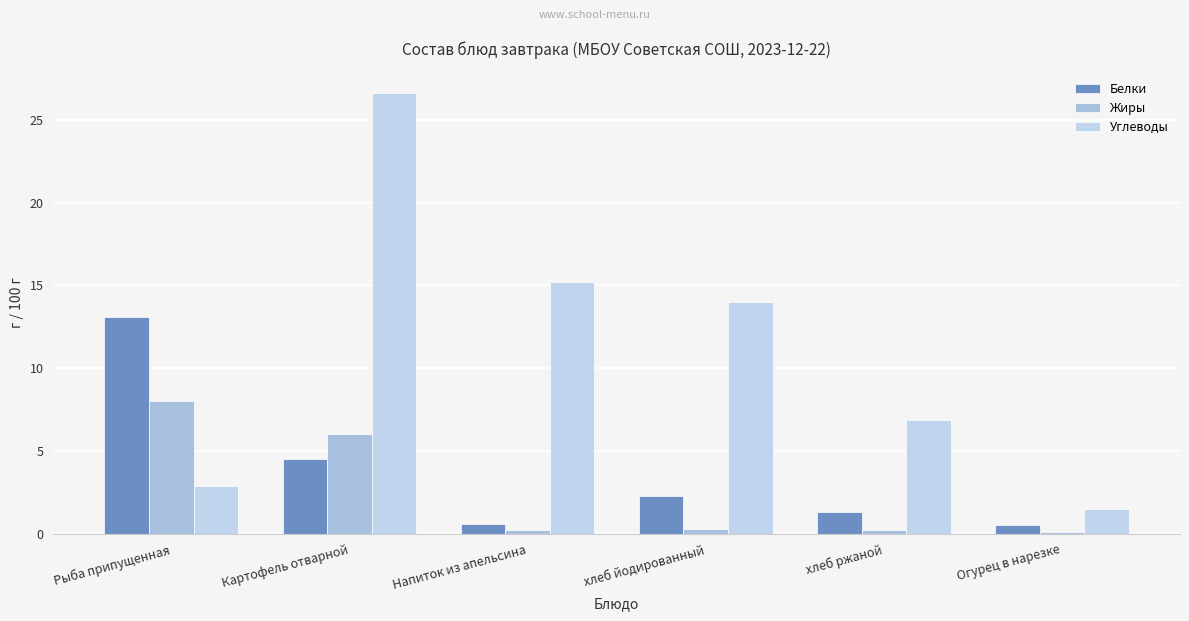

What are all the series names shown in the legend?

Белки, Жиры, Углеводы